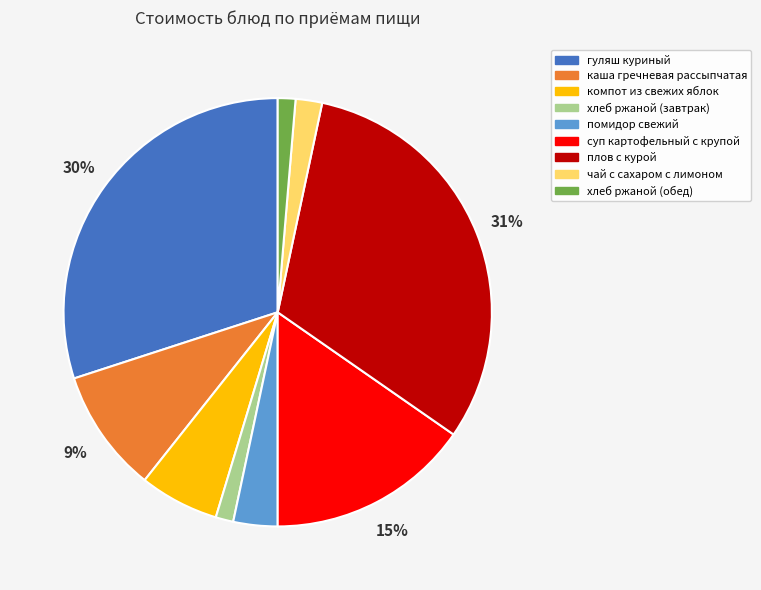

Which has a higher value, хлеб ржаной (обед) or каша гречневая рассыпчатая?

каша гречневая рассыпчатая